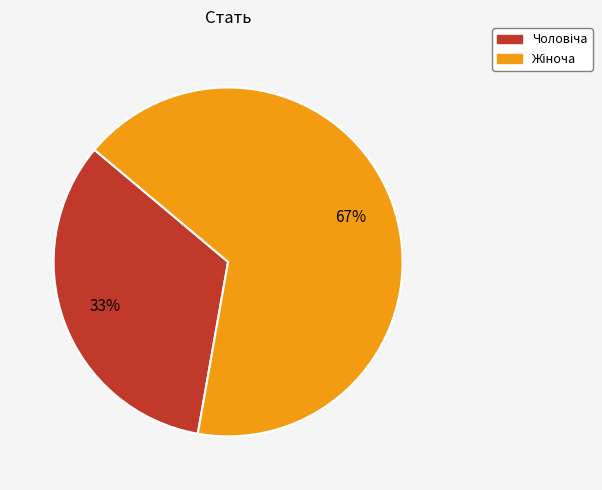

To the nearest percent, what is the average slice percentage?

50%